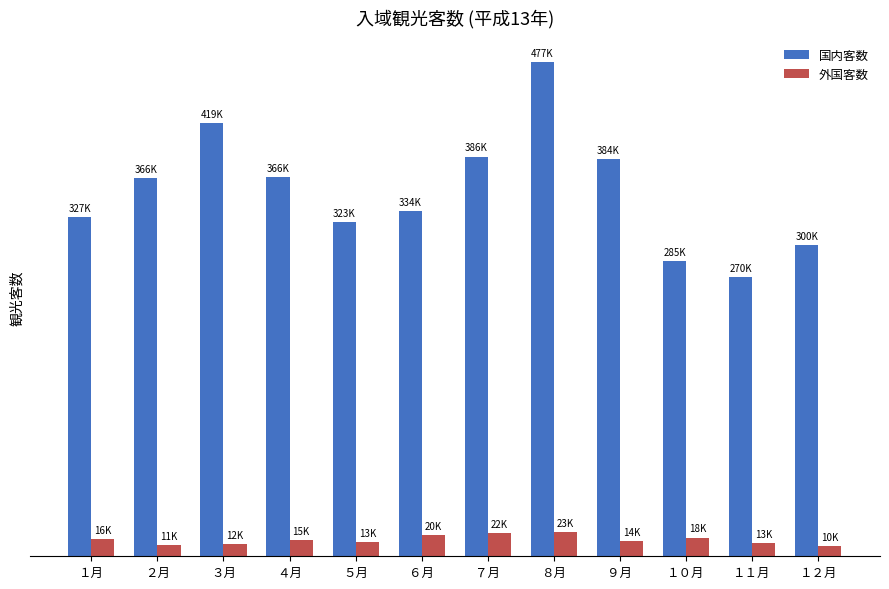

Where does the 国内客数 series first go above 366000?

３月